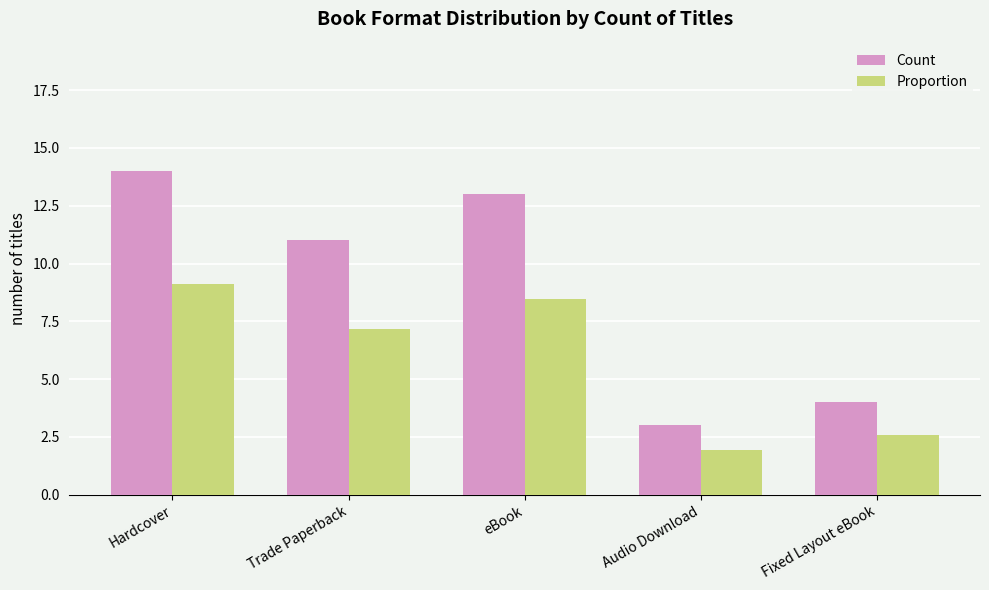

Is the value of Count at Hardcover greater than the value of Proportion at Fixed Layout eBook?

Yes